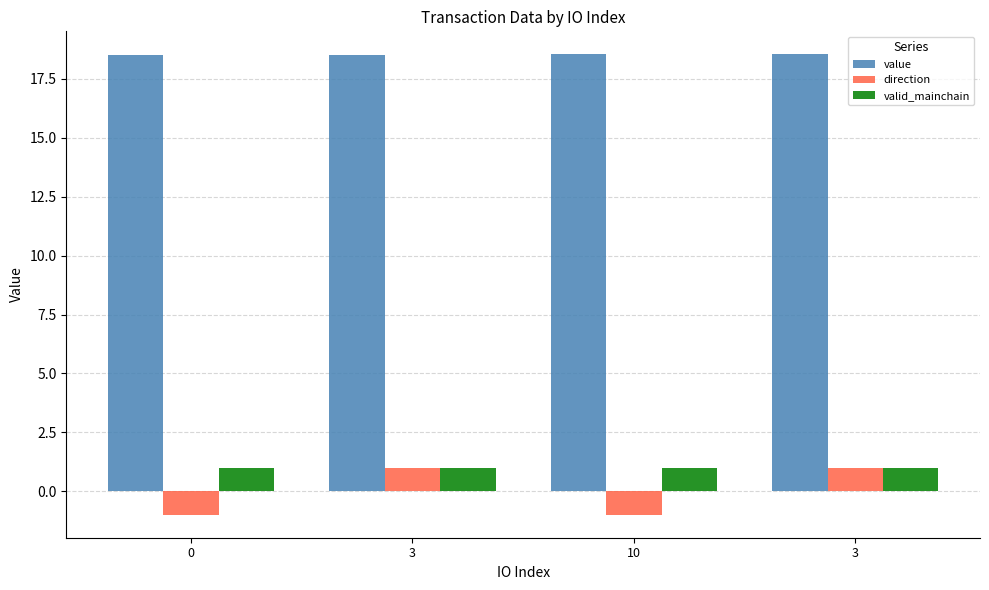

Is it true that direction equals 1.0 at 3?

True